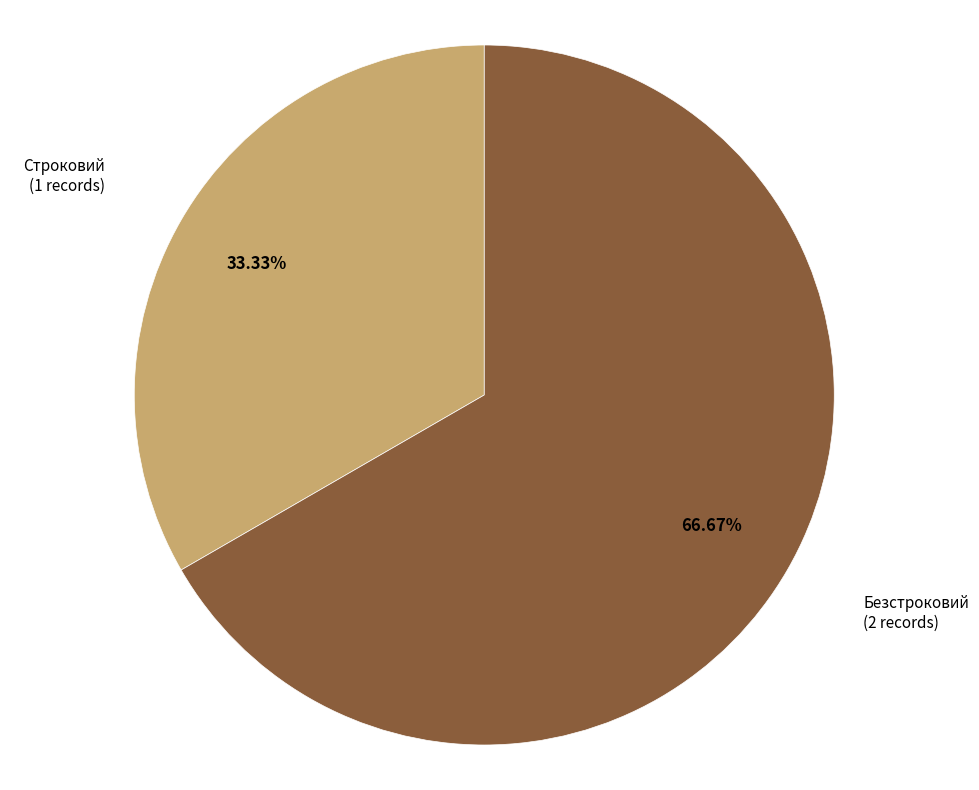

Does any single category account for the majority?

Yes